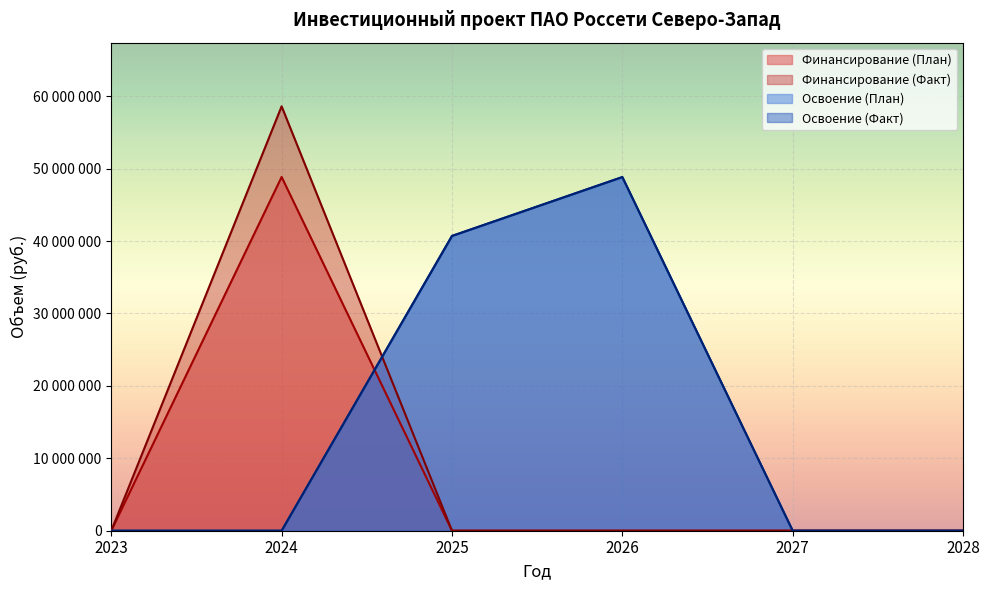

At which label does Финансирование (План) reach its peak?

2024